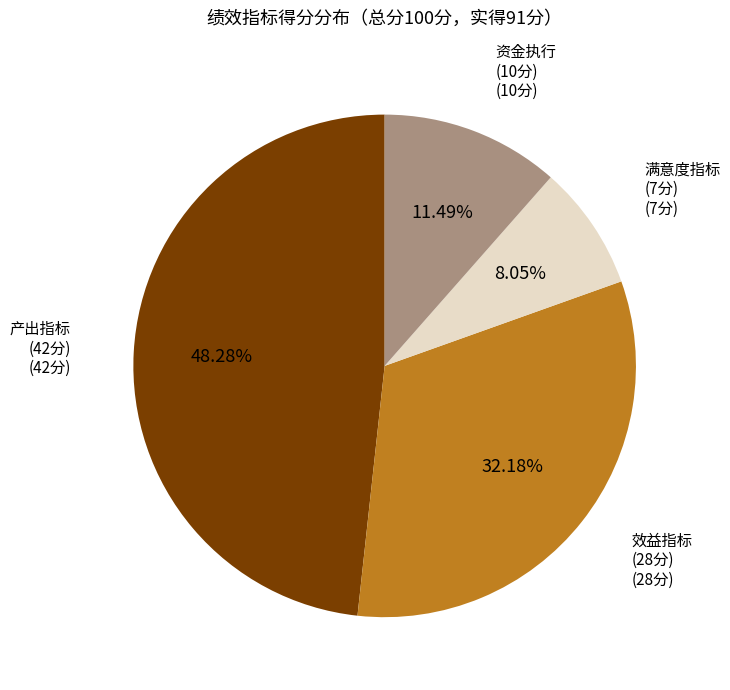

Is there a majority slice in this chart?

No